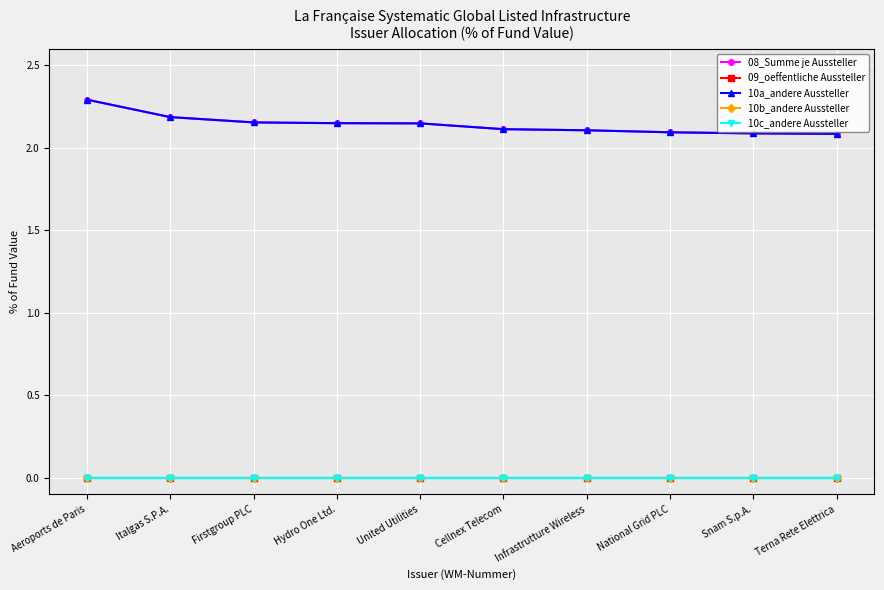

How many lines are shown in the chart?

5